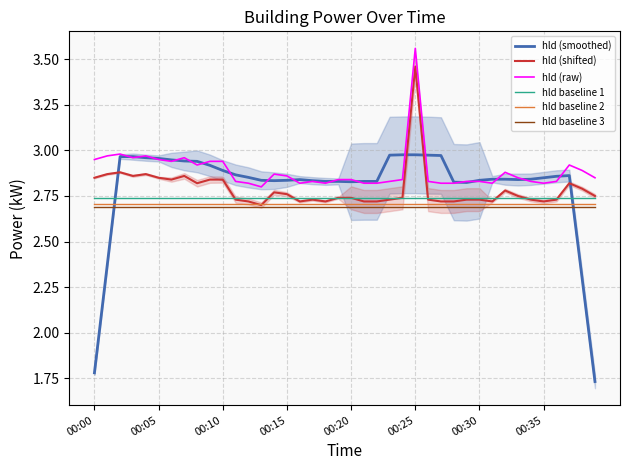

Reading right to left, what are all the values shown in this chart?

hld (smoothed): 1.7	2.3	2.9	2.9	2.9	2.8	2.8	2.8	2.8	2.8	2.8	2.8	3.0	3.0	3.0	3.0	3.0	2.8	2.8	2.8	2.8	2.8	2.8	2.8	2.8	2.8	2.8	2.9	2.9	2.9	2.9	2.9	2.9	2.9	3.0	3.0	3.0	3.0	2.4	1.8
hld (shifted): 2.8	2.8	2.8	2.7	2.7	2.7	2.8	2.8	2.7	2.7	2.7	2.7	2.7	2.7	3.5	2.7	2.7	2.7	2.7	2.7	2.7	2.7	2.7	2.7	2.8	2.8	2.7	2.7	2.7	2.8	2.8	2.8	2.9	2.8	2.9	2.9	2.9	2.9	2.9	2.9
hld (raw): 2.9	2.9	2.9	2.8	2.8	2.8	2.9	2.9	2.8	2.8	2.8	2.8	2.8	2.8	3.6	2.8	2.8	2.8	2.8	2.8	2.8	2.8	2.8	2.8	2.9	2.9	2.8	2.8	2.8	2.9	2.9	2.9	3.0	2.9	3.0	3.0	3.0	3.0	3.0	3.0
hld baseline 1: 2.7	2.7	2.7	2.7	2.7	2.7	2.7	2.7	2.7	2.7	2.7	2.7	2.7	2.7	2.7	2.7	2.7	2.7	2.7	2.7	2.7	2.7	2.7	2.7	2.7	2.7	2.7	2.7	2.7	2.7	2.7	2.7	2.7	2.7	2.7	2.7	2.7	2.7	2.7	2.7
hld baseline 2: 2.7	2.7	2.7	2.7	2.7	2.7	2.7	2.7	2.7	2.7	2.7	2.7	2.7	2.7	2.7	2.7	2.7	2.7	2.7	2.7	2.7	2.7	2.7	2.7	2.7	2.7	2.7	2.7	2.7	2.7	2.7	2.7	2.7	2.7	2.7	2.7	2.7	2.7	2.7	2.7
hld baseline 3: 2.7	2.7	2.7	2.7	2.7	2.7	2.7	2.7	2.7	2.7	2.7	2.7	2.7	2.7	2.7	2.7	2.7	2.7	2.7	2.7	2.7	2.7	2.7	2.7	2.7	2.7	2.7	2.7	2.7	2.7	2.7	2.7	2.7	2.7	2.7	2.7	2.7	2.7	2.7	2.7